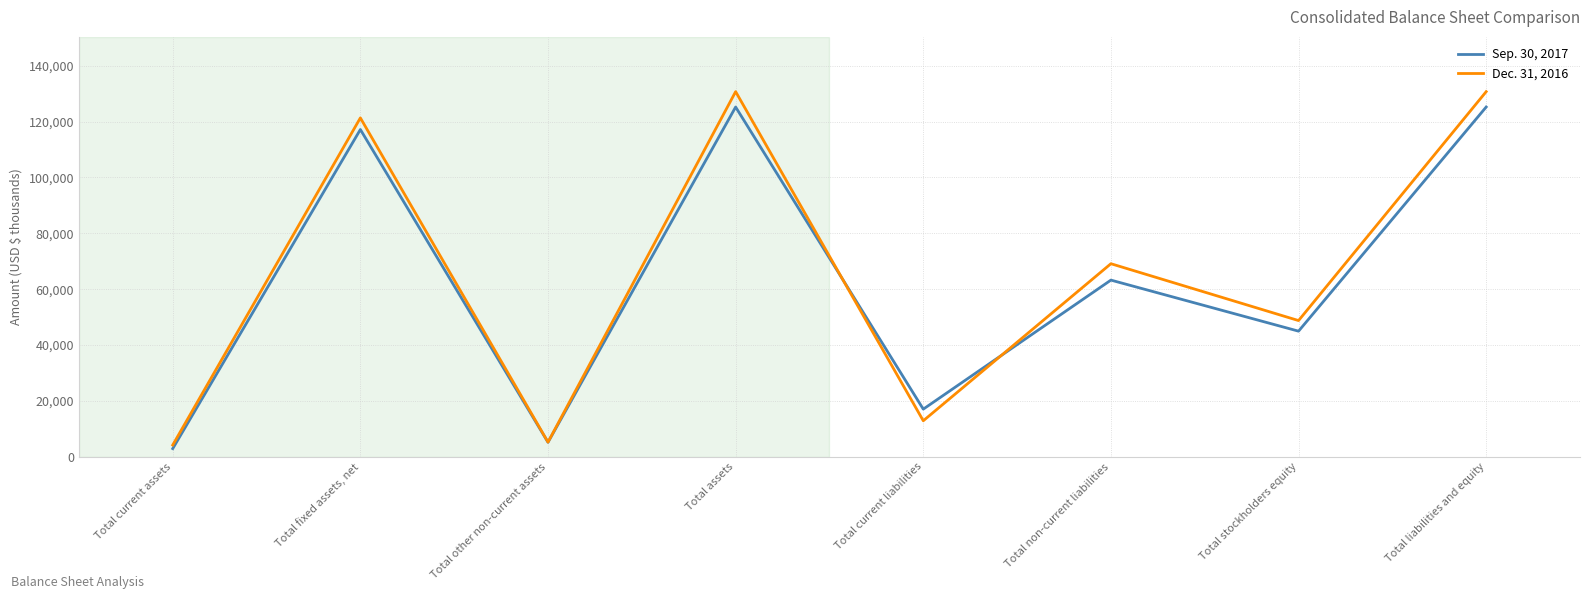

What are all the series names shown in the legend?

Sep. 30, 2017, Dec. 31, 2016